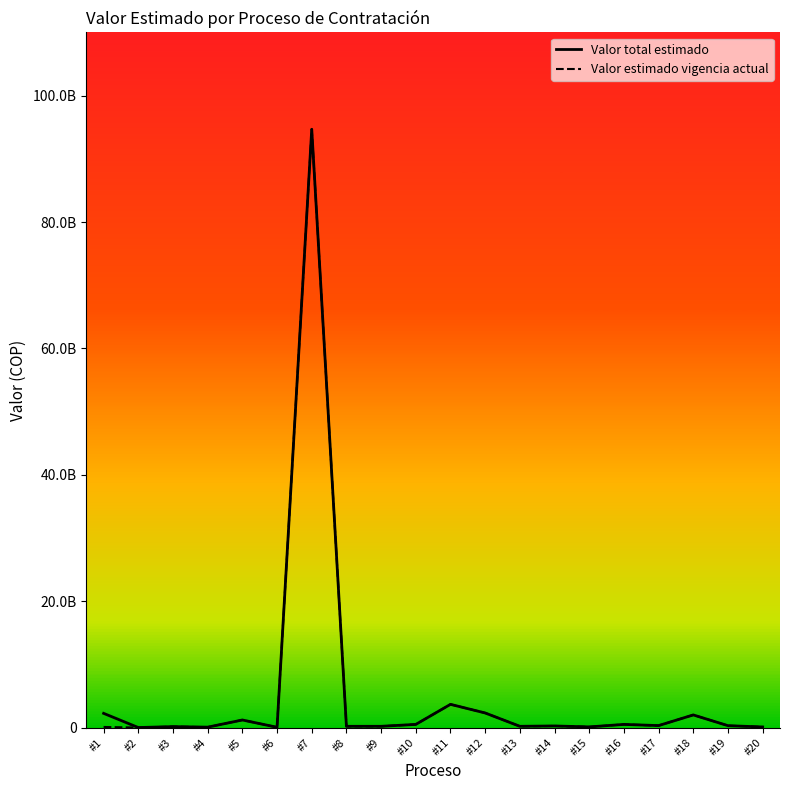

True or false: Valor total estimado and Valor estimado vigencia actual cross at least once.

False